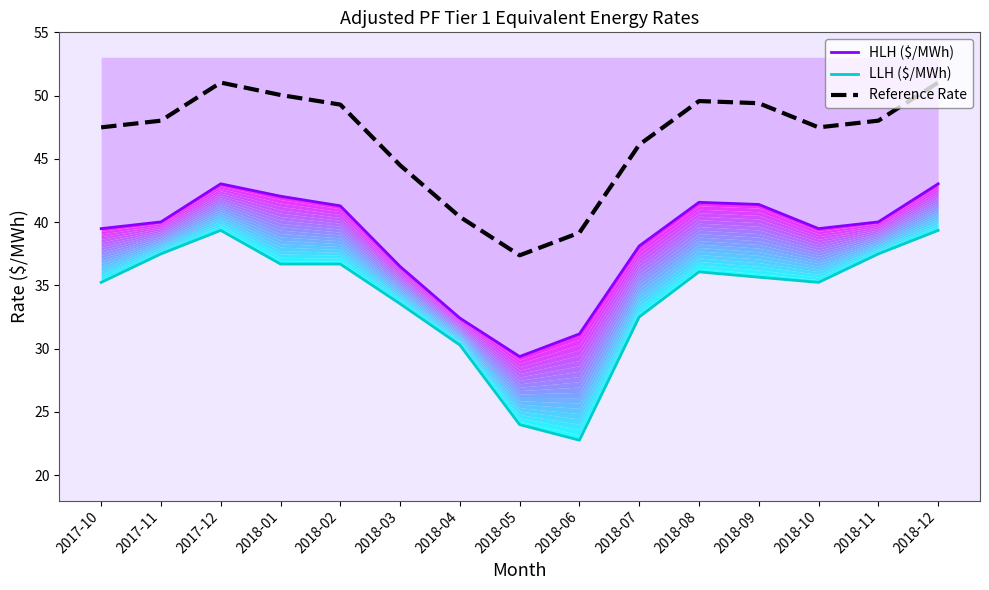

Reading right to left, list all the values displayed in this chart.

HLH ($/MWh): 2018-12=43.0	2018-11=40.0	2018-10=39.5	2018-09=41.4	2018-08=41.6	2018-07=38.1	2018-06=31.2	2018-05=29.4	2018-04=32.4	2018-03=36.5	2018-02=41.3	2018-01=42.0	2017-12=43.0	2017-11=40.0	2017-10=39.5
LLH ($/MWh): 2018-12=39.4	2018-11=37.5	2018-10=35.2	2018-09=35.6	2018-08=36.1	2018-07=32.5	2018-06=22.8	2018-05=24.0	2018-04=30.3	2018-03=33.5	2018-02=36.7	2018-01=36.7	2017-12=39.4	2017-11=37.5	2017-10=35.2
Reference Rate: 2018-12=51.0	2018-11=48.0	2018-10=47.5	2018-09=49.4	2018-08=49.6	2018-07=46.1	2018-06=39.2	2018-05=37.4	2018-04=40.4	2018-03=44.5	2018-02=49.3	2018-01=50.0	2017-12=51.0	2017-11=48.0	2017-10=47.5